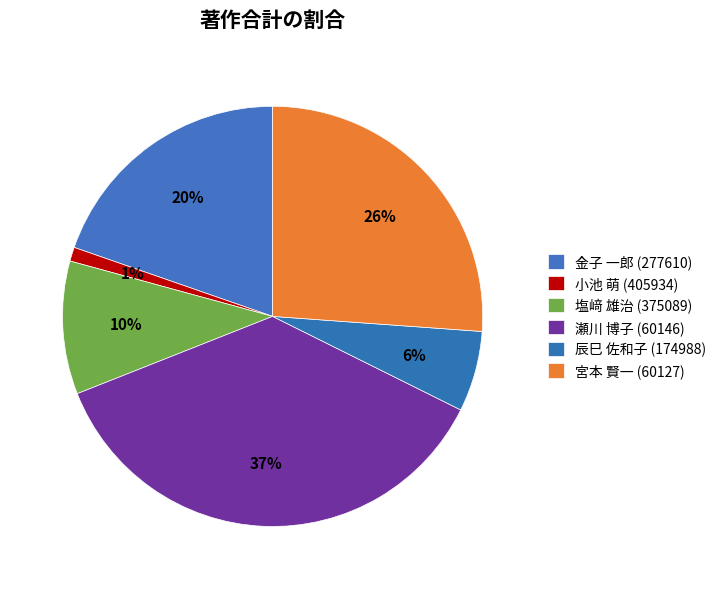

What is the largest slice in the pie chart?

瀬川 博子 (60146)